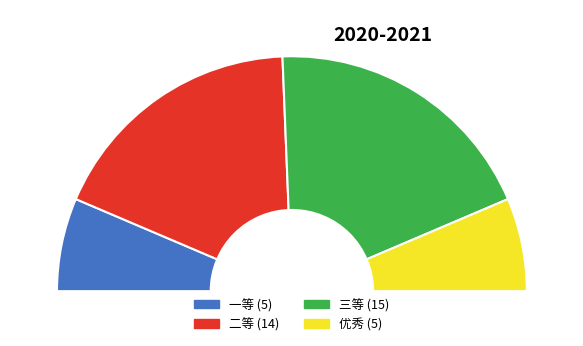

Which has a higher value, 一等 or 二等?

二等